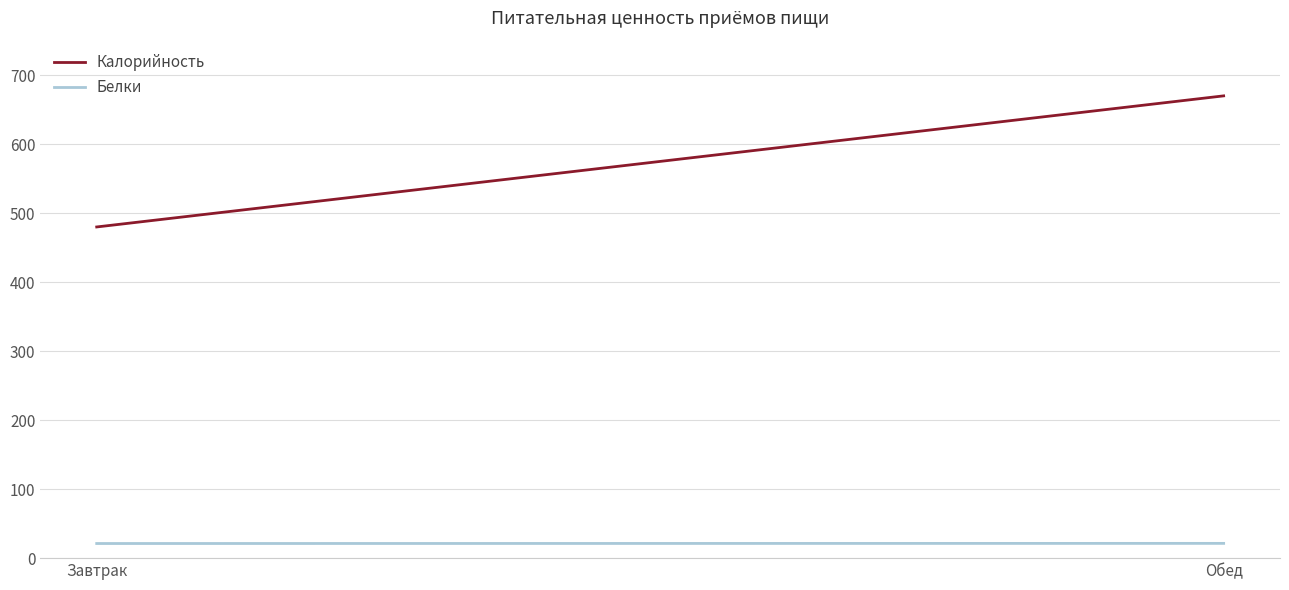

What are all the series names shown in the legend?

Калорийность, Белки